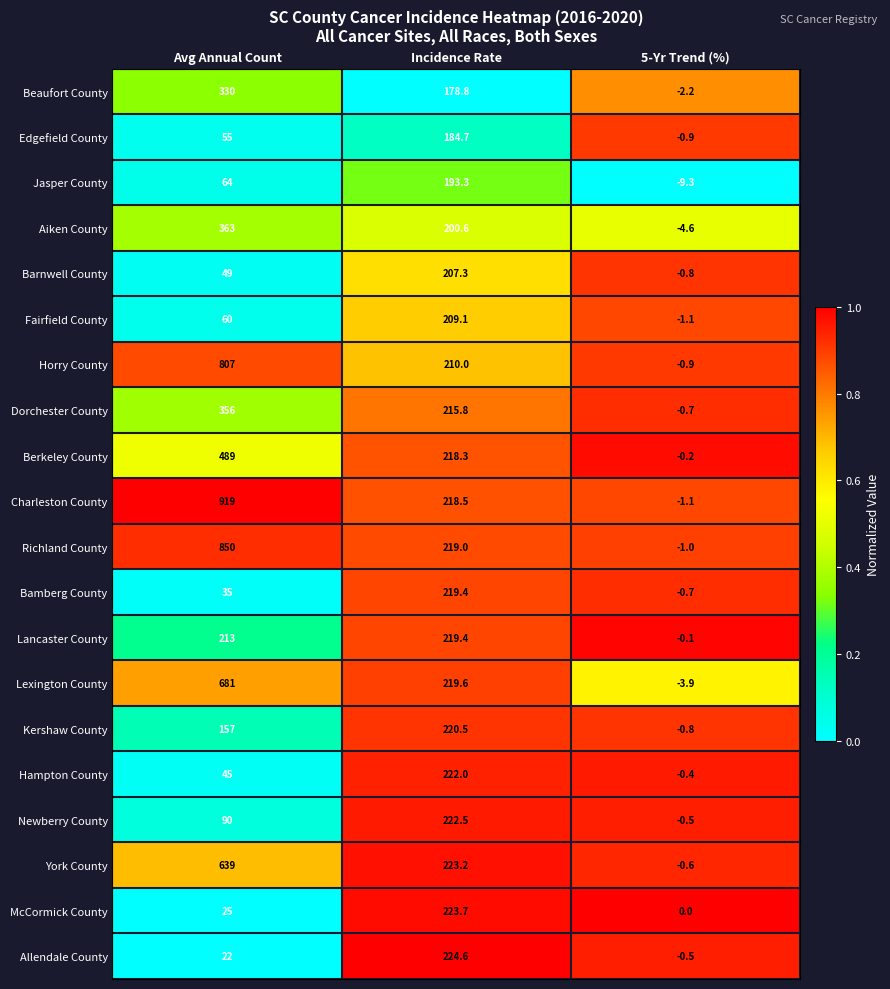

What is the difference between the highest and lowest values at 5-Yr Trend (%)?

9.3